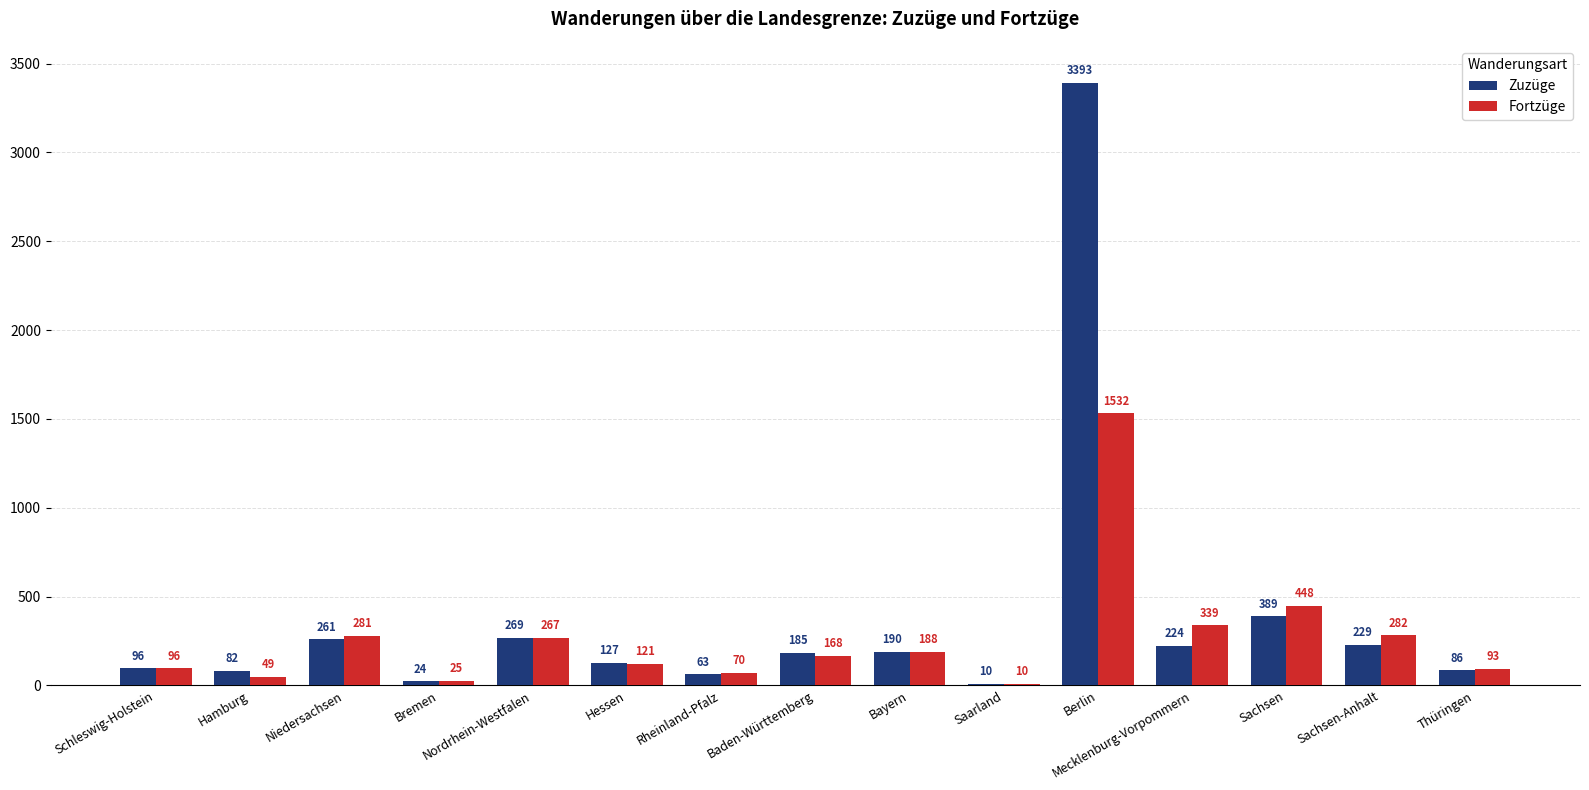

Does the chart contain stacked bars?

No